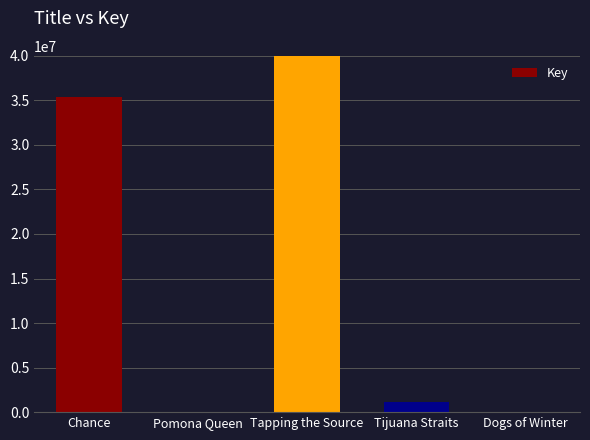

Which has a higher value, Tijuana Straits or Chance?

Chance